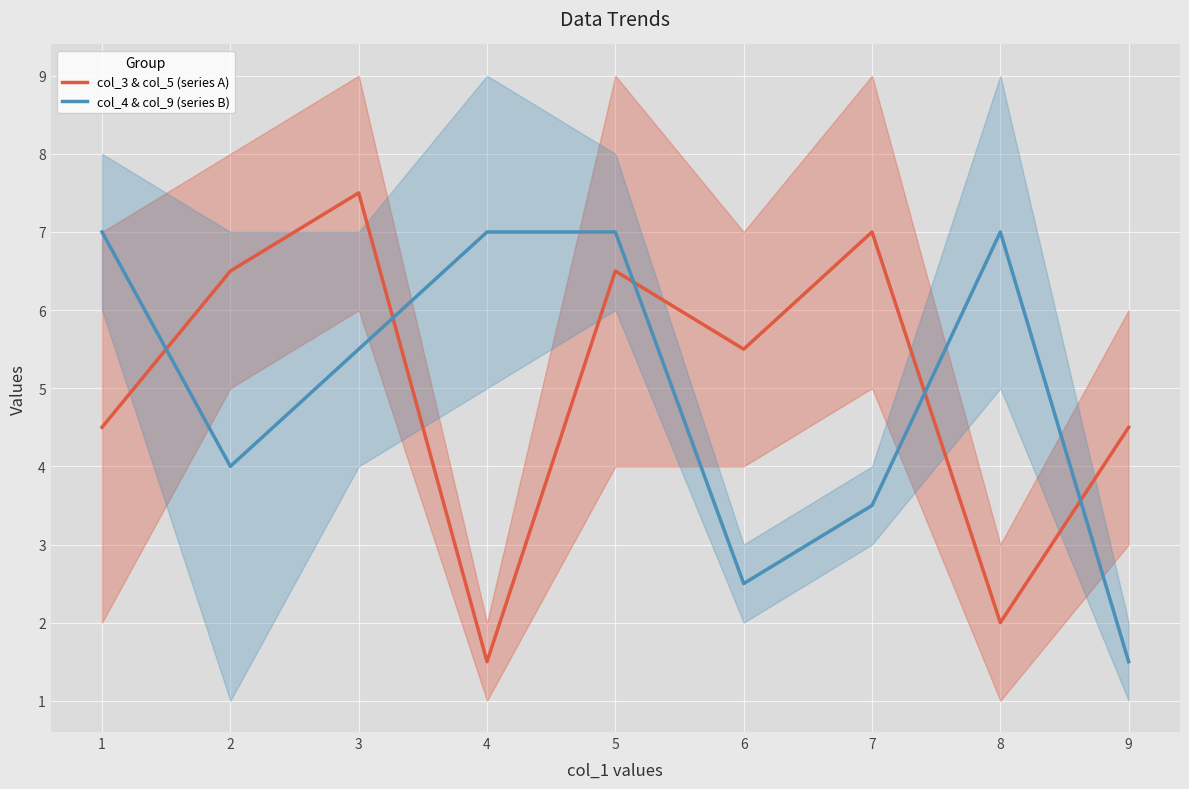

How many times do col_4 & col_9 (series B) and col_3 & col_5 (series A) cross each other?

5